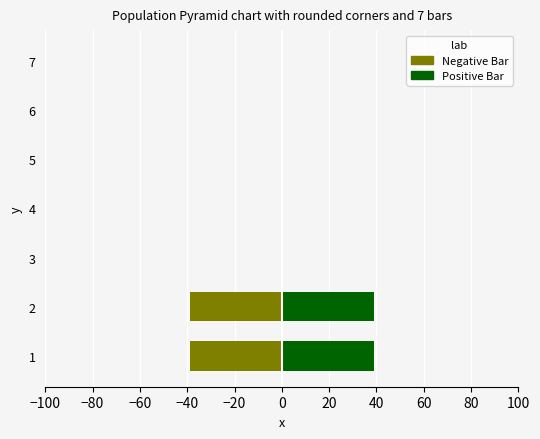

At 5, list the series in order from largest to smallest.

Negative Bar, Positive Bar